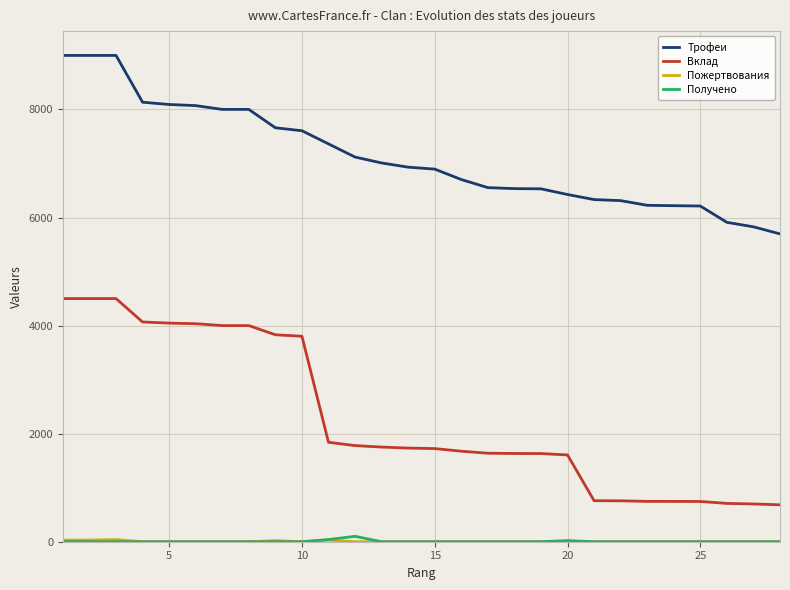

True or false: Вклад and Получено cross at least once.

False